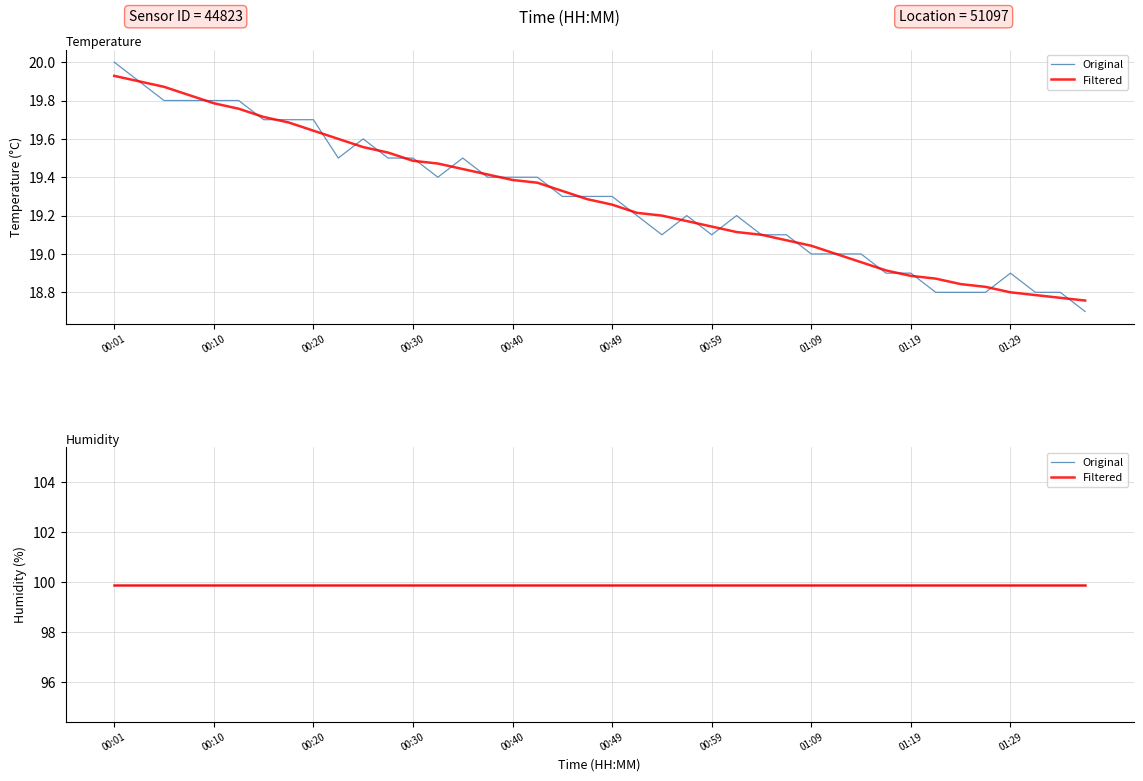

How many interior local valleys (lower than both neighbors) does the data have?

4